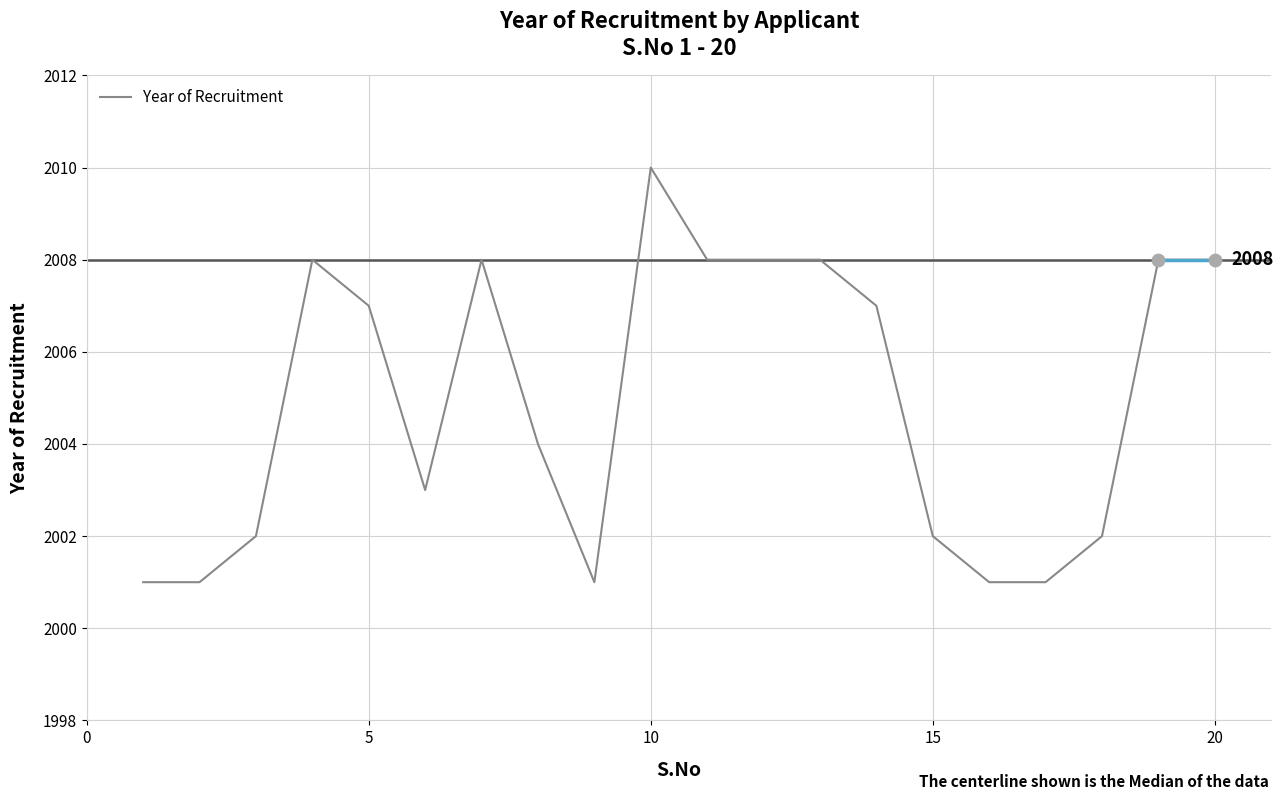

What is the maximum value shown in the chart?

2010